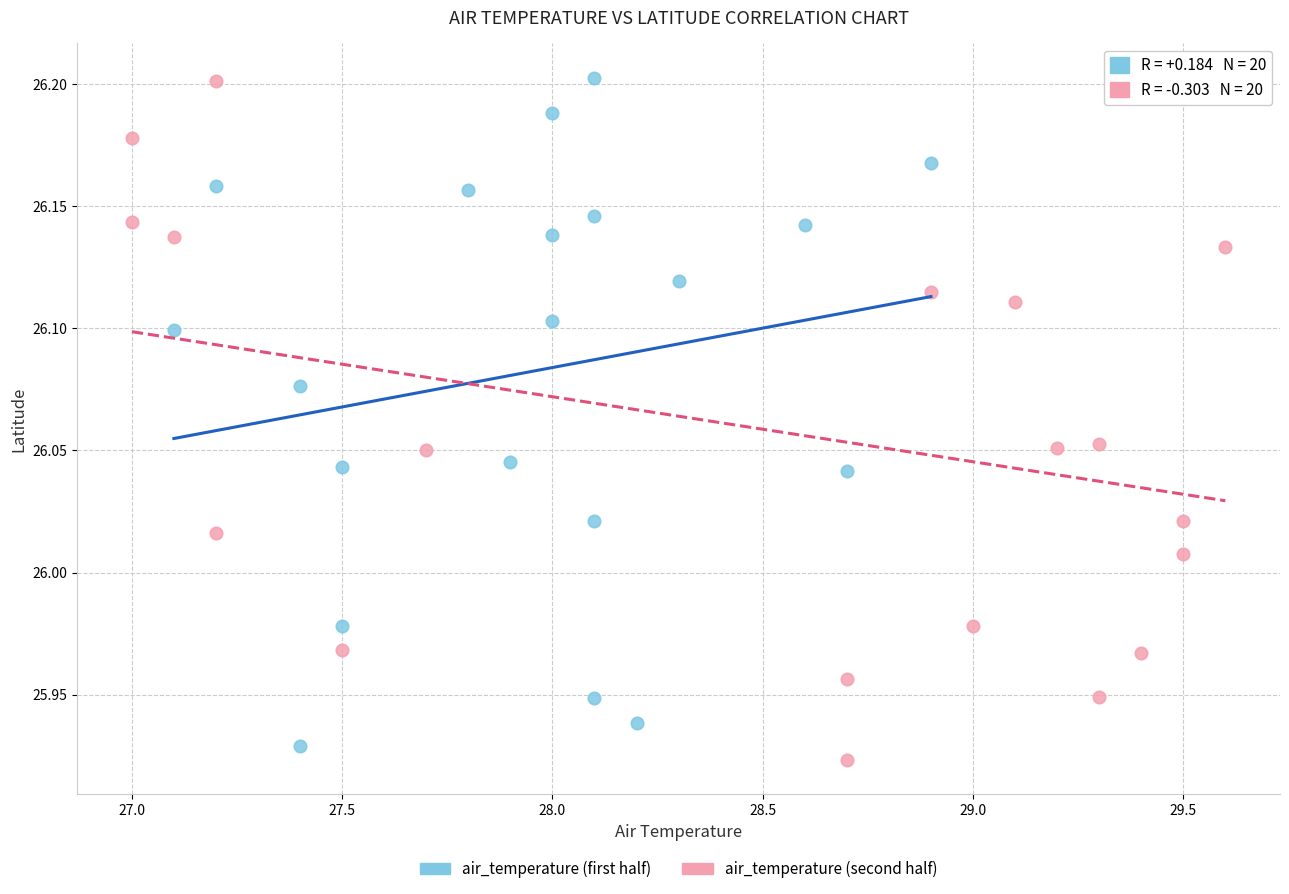

Which series contains the lowest Y value?

air_temperature (second half)